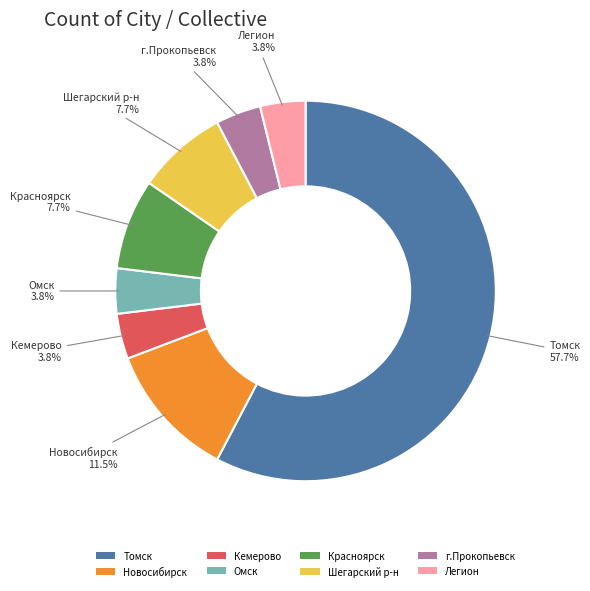

What is the largest slice in the pie chart?

Томск